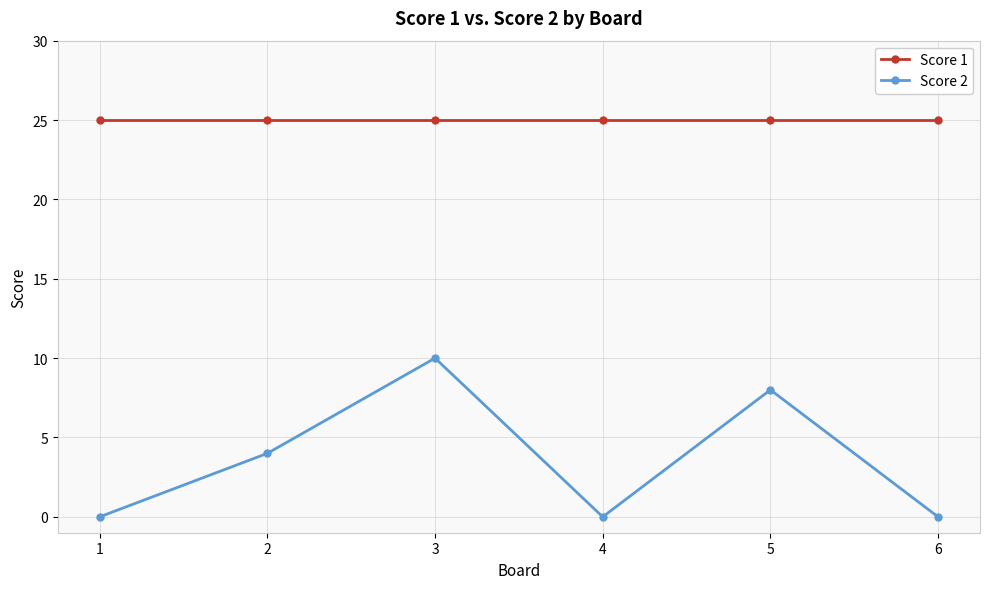

True or false: Score 1 has a value of 14 at 1.

False